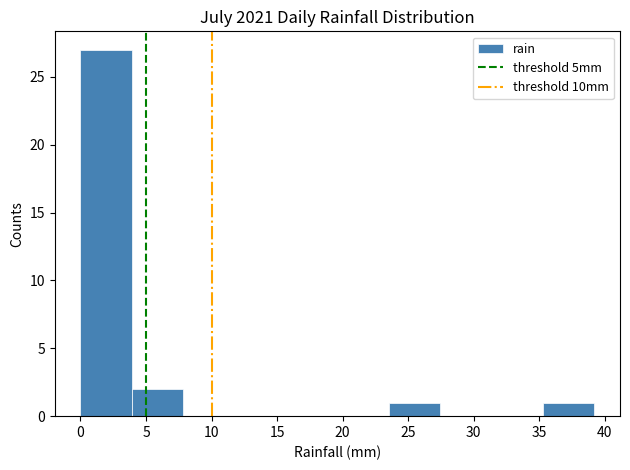

Reading left to right, list every bar in this chart as the range it spans on the x-axis followed by its height. Neither the bar edges nor the heights are printed on the chart, so give them approximately, as read against the axes.

0.0 to 4.0: 27
4.0 to 8.0: 2
8.0 to 12.0: 0
12.0 to 15.5: 0
15.5 to 19.5: 0
19.5 to 23.5: 0
23.5 to 27.5: 1
27.5 to 31.5: 0
31.5 to 35.5: 0
35.5 to 39.0: 1